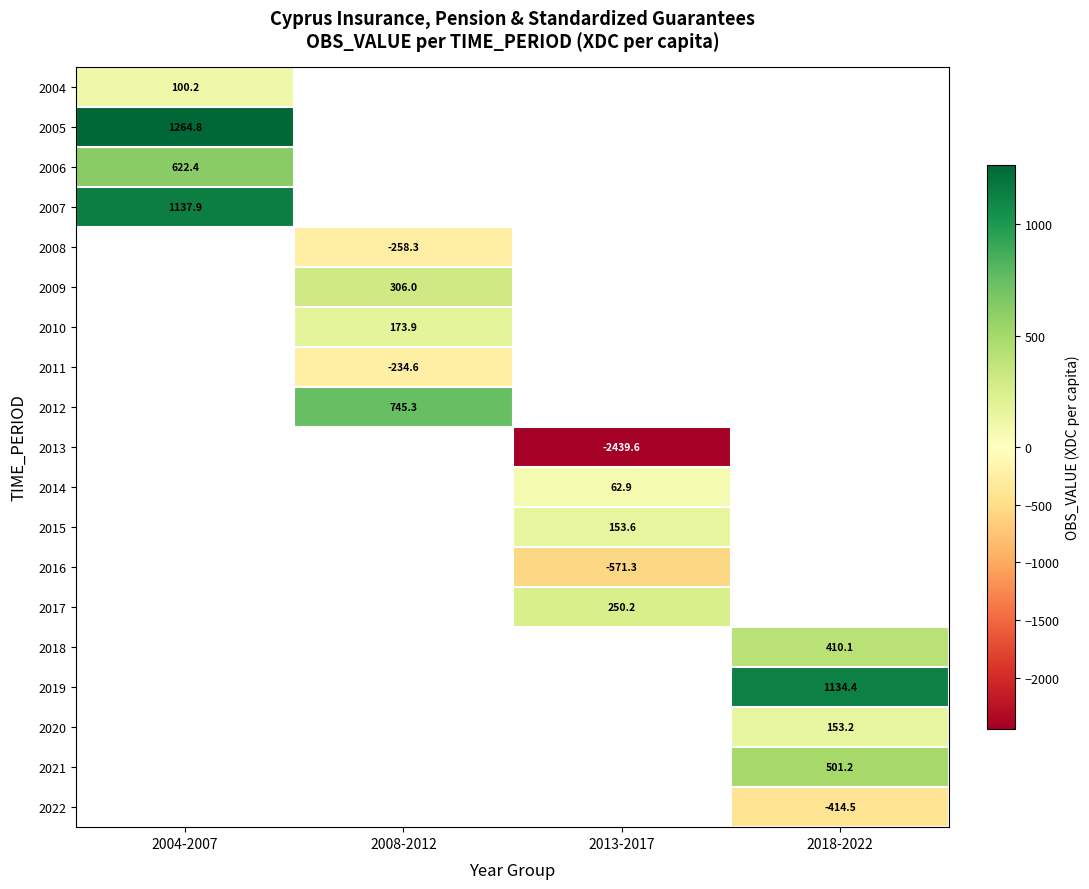

Which has a higher value, 2004-2007 or 2018-2022?

2018-2022